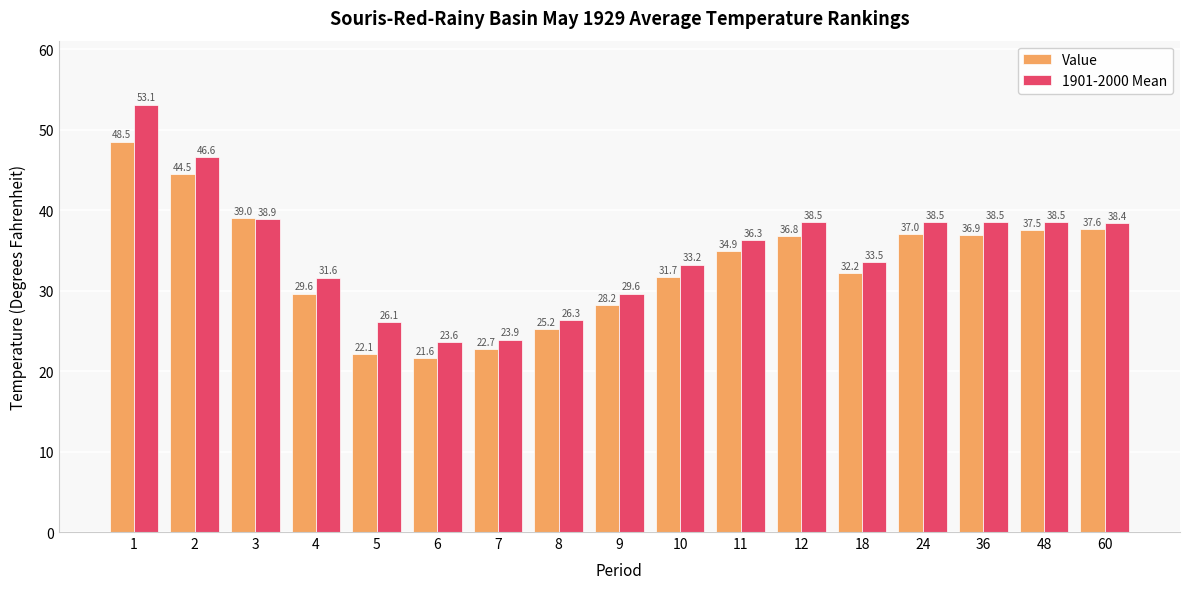

What is the total value across all series at 9?

57.8